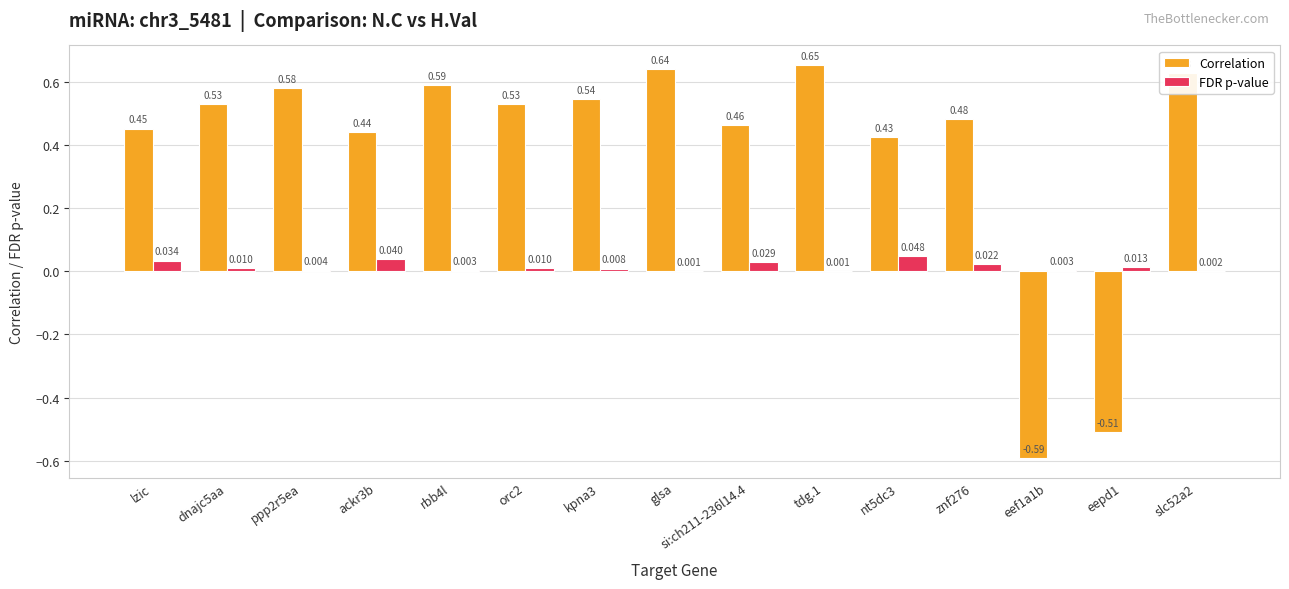

Which series has the widest spread of values?

Correlation